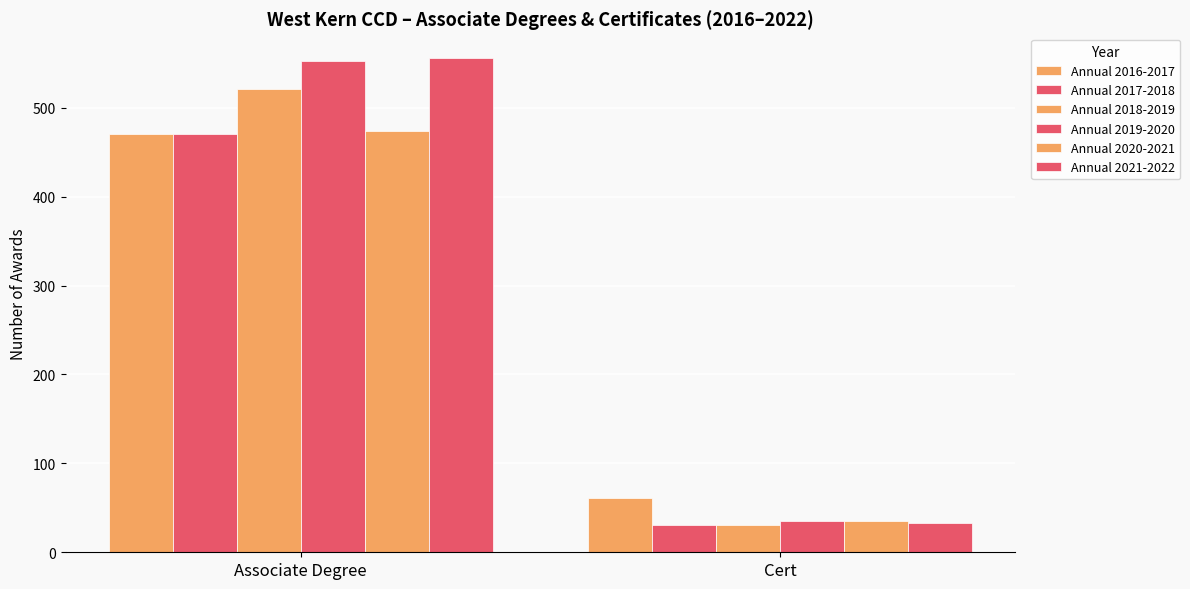

Reading left to right, transcribe all the data shown in this chart.

Annual 2016-2017: Associate Degree=471	Cert=61
Annual 2017-2018: Associate Degree=470	Cert=31
Annual 2018-2019: Associate Degree=521	Cert=31
Annual 2019-2020: Associate Degree=553	Cert=35
Annual 2020-2021: Associate Degree=474	Cert=35
Annual 2021-2022: Associate Degree=556	Cert=33